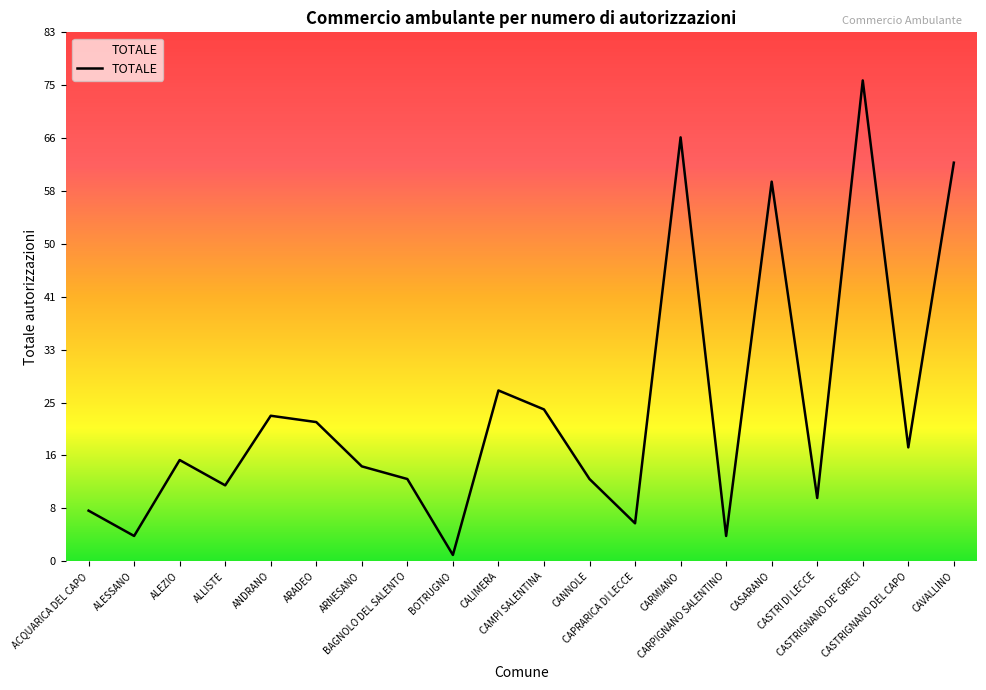

Does the chart display data point markers on the line(s)?

No